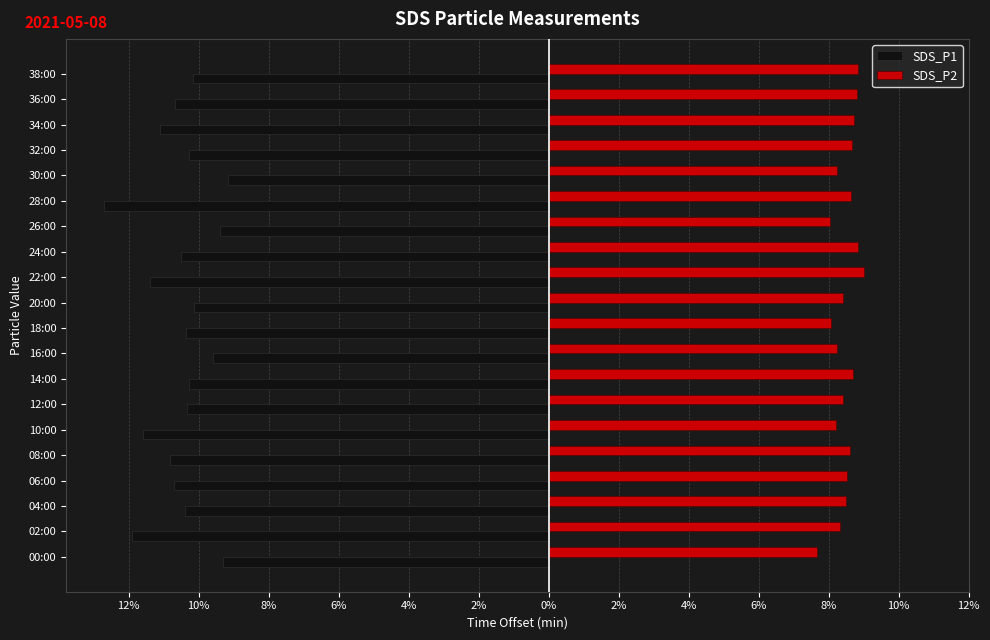

Which series has the largest total across all categories?

SDS_P2